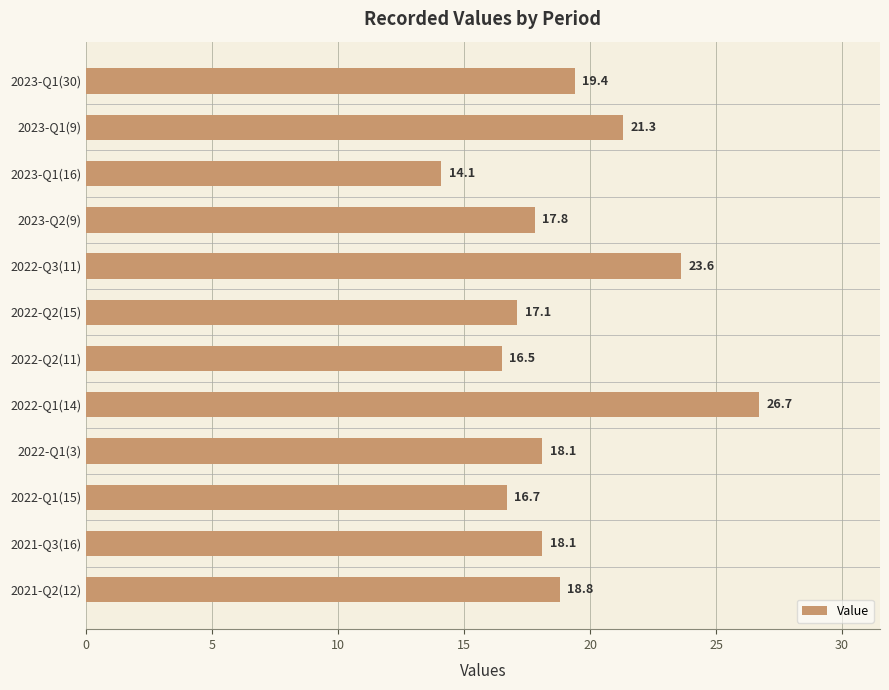

Read the value at 2021-Q2(12).

18.8